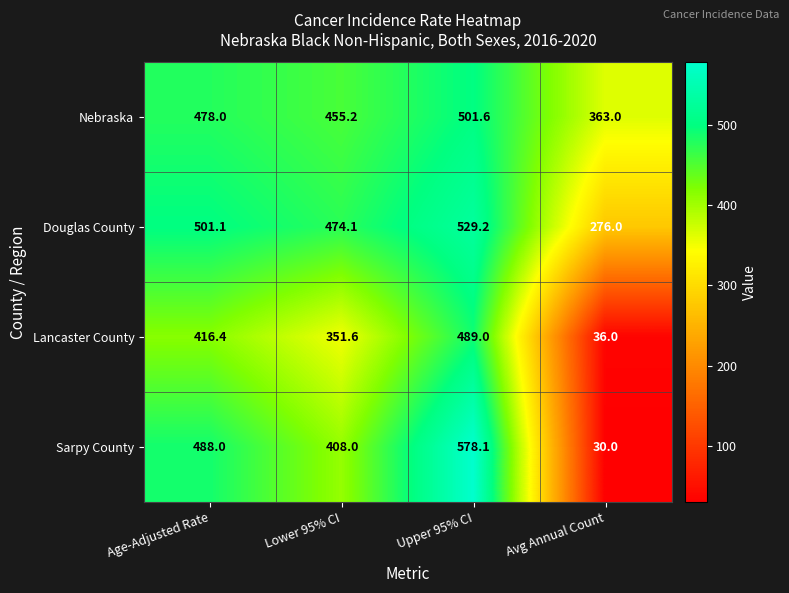

Reading right to left, transcribe all the data shown in this chart.

Nebraska: 363.0	501.6	455.2	478.0
Douglas County: 276.0	529.2	474.1	501.1
Lancaster County: 36.0	489.0	351.6	416.4
Sarpy County: 30.0	578.1	408.0	488.0